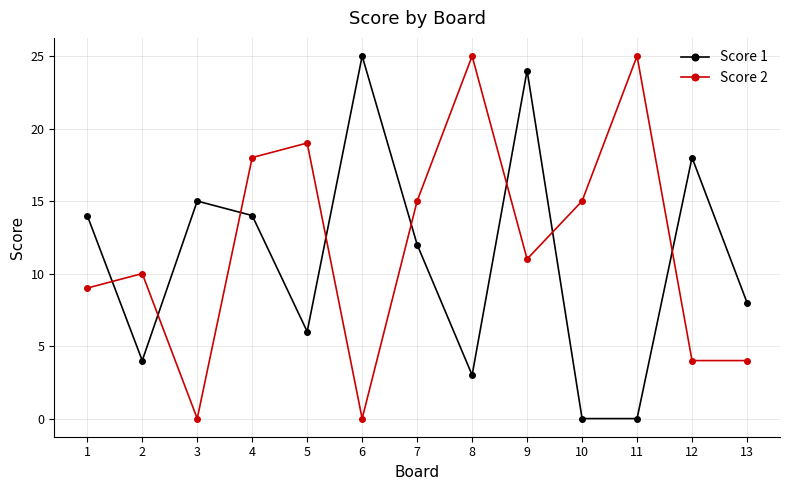

Which series ends up on top after the final intersection of Score 2 and Score 1?

Score 1